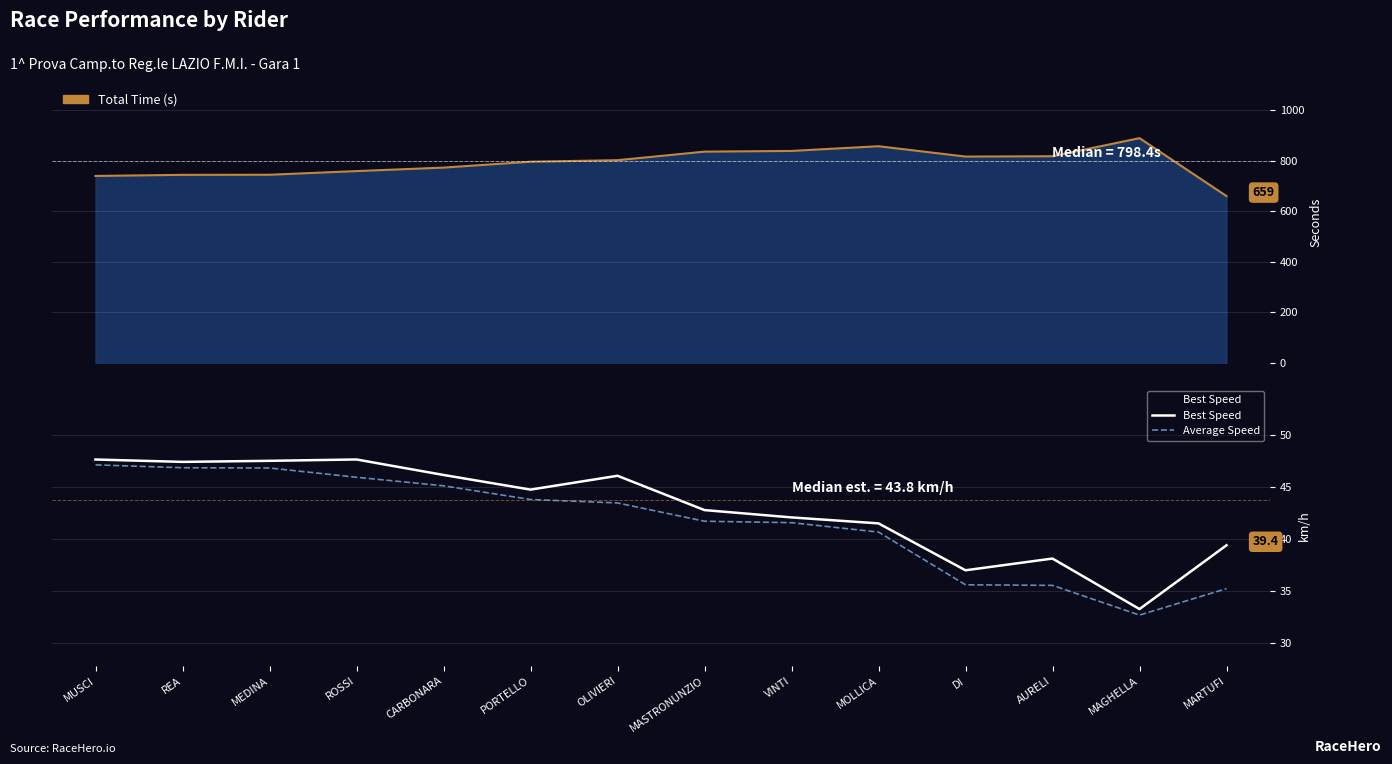

At which label does Best Speed first exceed 44?

MUSCI